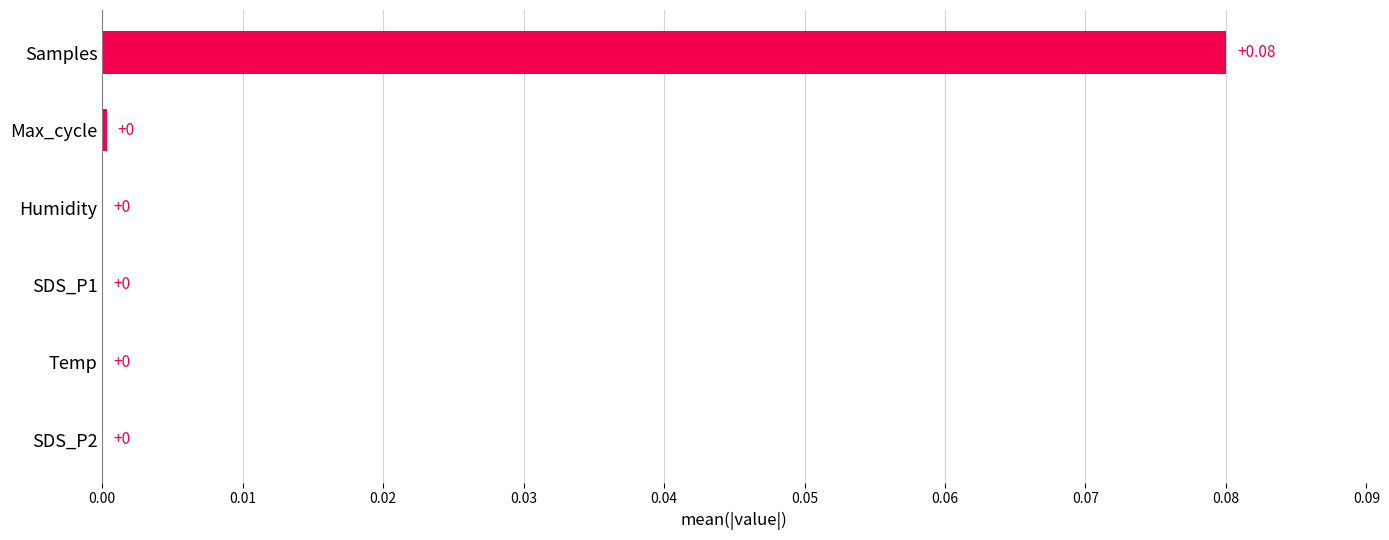

Which category has the highest value across all series?

Samples